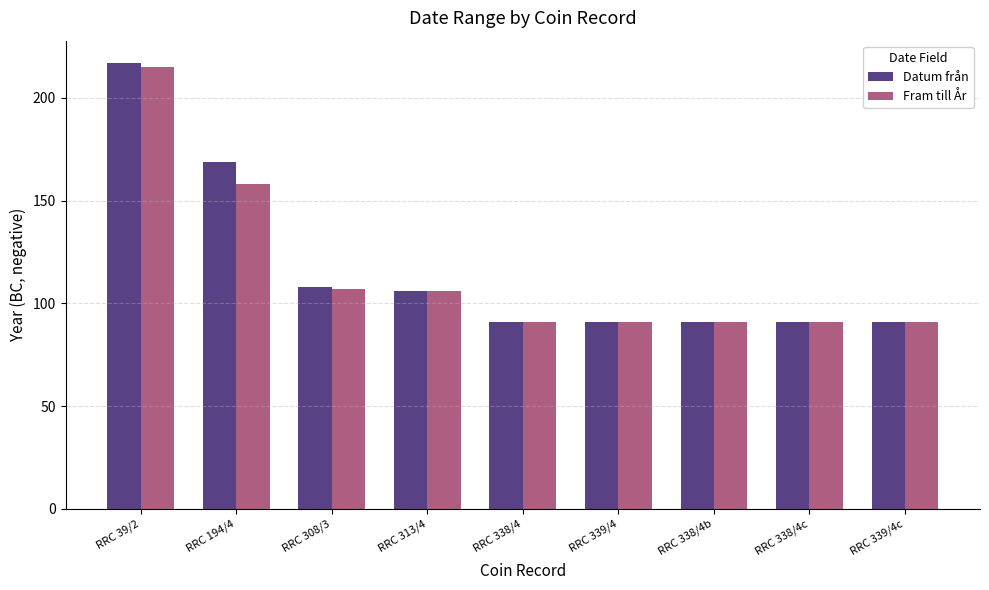

Reading right to left, list all the values displayed in this chart.

Datum från: 91	91	91	91	91	106	108	169	217
Fram till År: 91	91	91	91	91	106	107	158	215